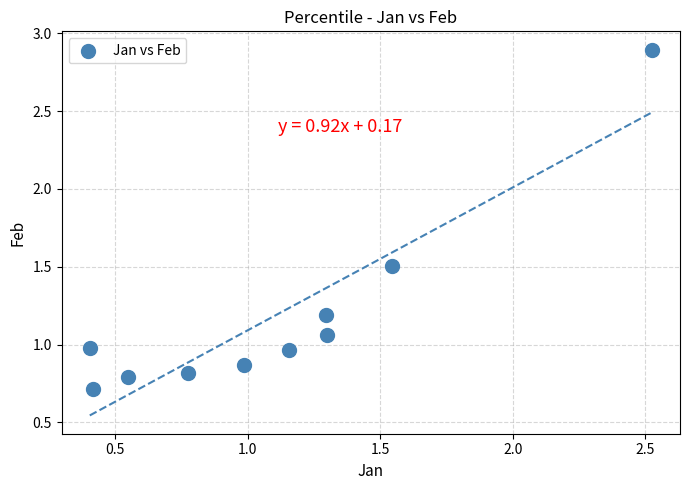

What is the average Y value?

1.2